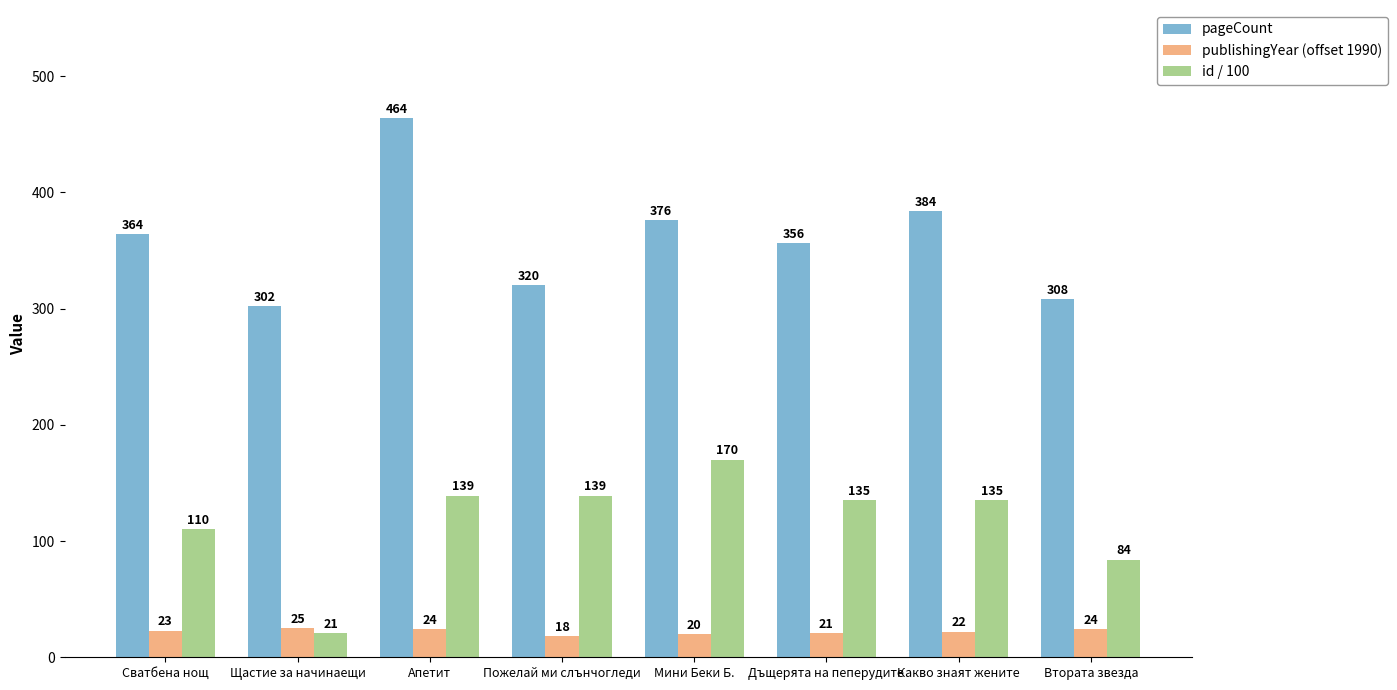

What is the difference between the maximum and minimum values in the id / 100 series?

149